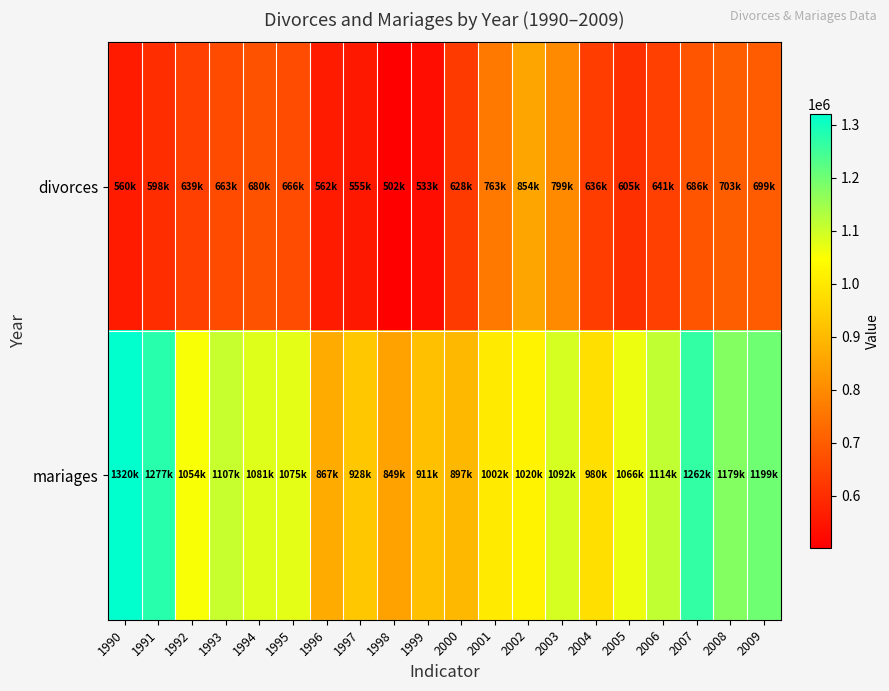

What is the minimum value shown in the chart?

501654